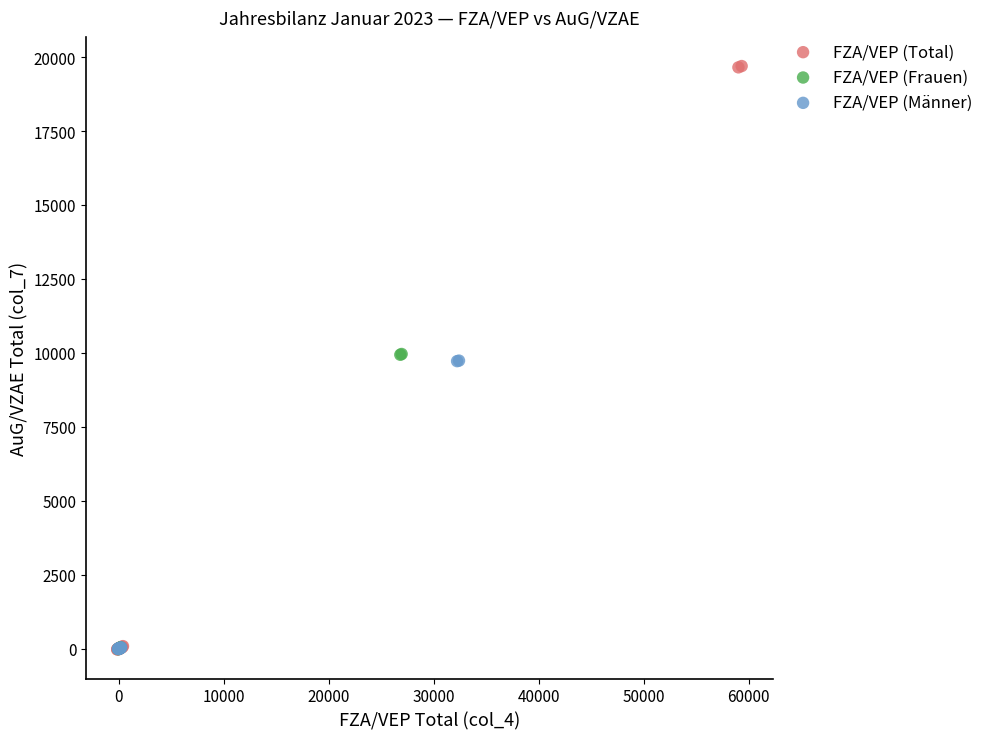

Which series reaches the maximum Y coordinate?

FZA/VEP (Total)